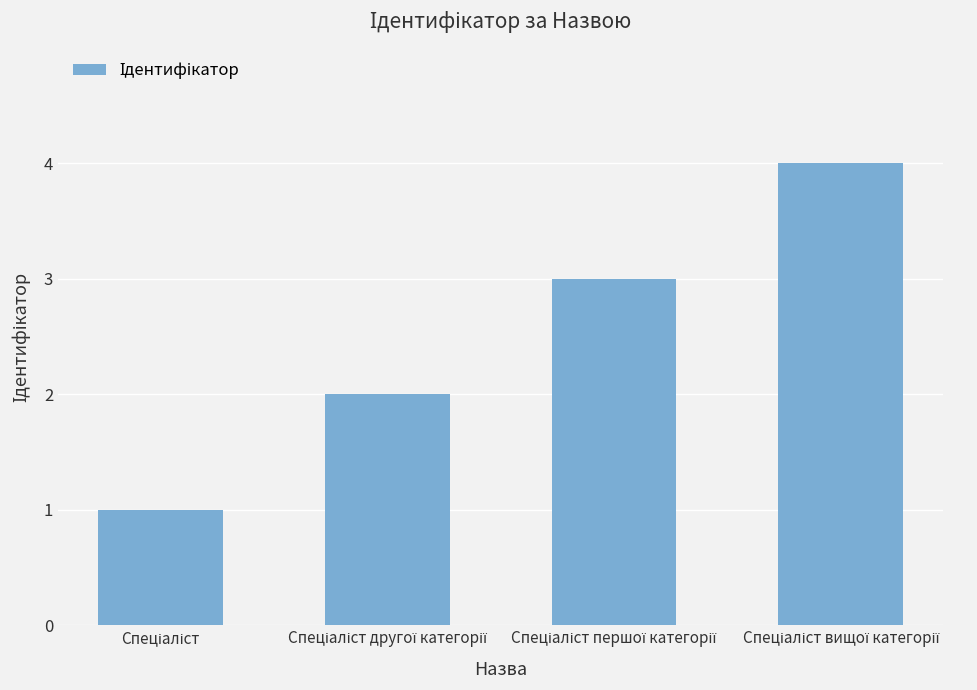

What is the difference between the maximum and minimum values?

3